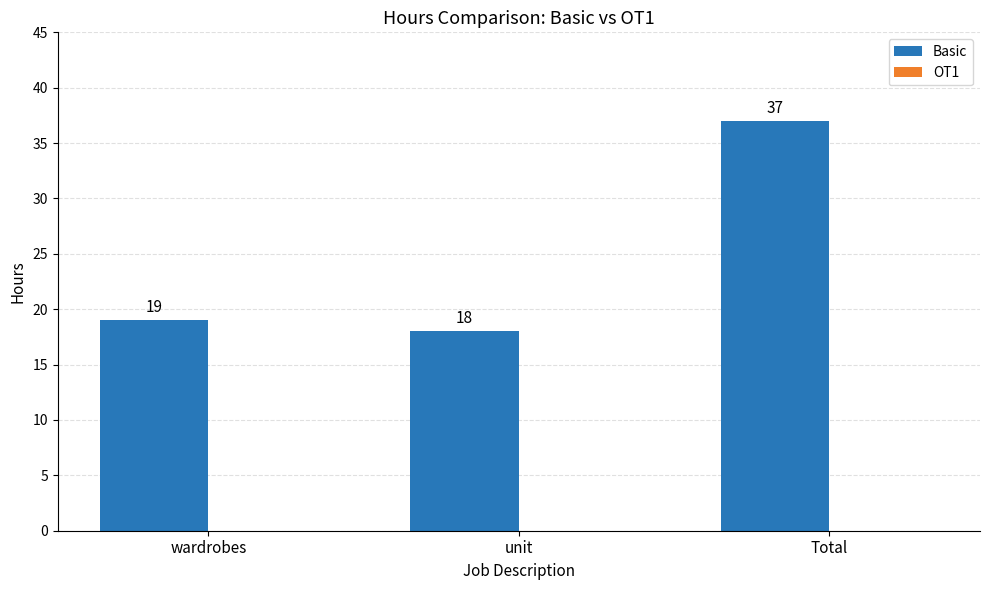

Does the chart contain any negative values?

No